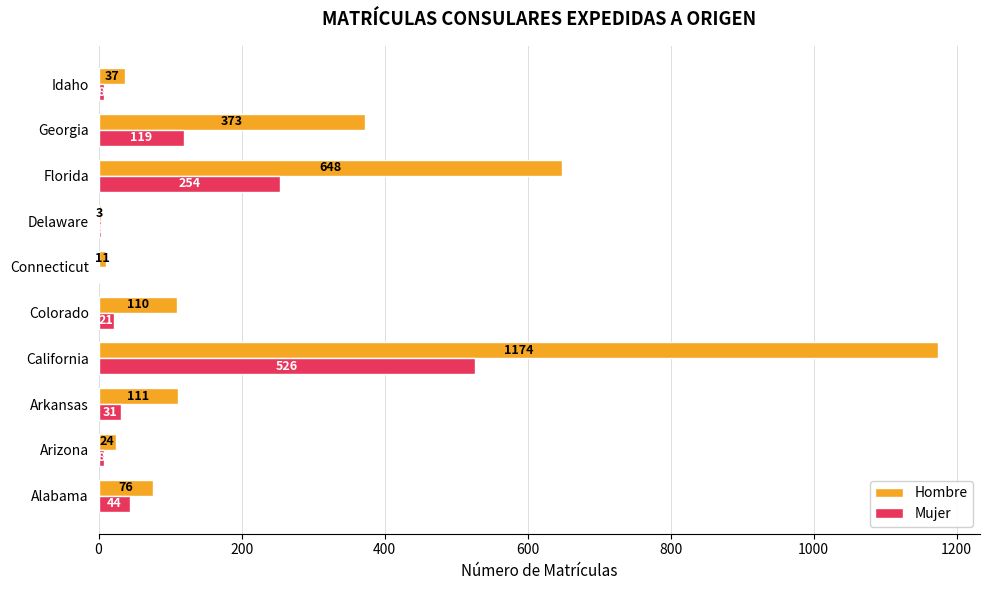

Which series has the widest spread of values?

Hombre